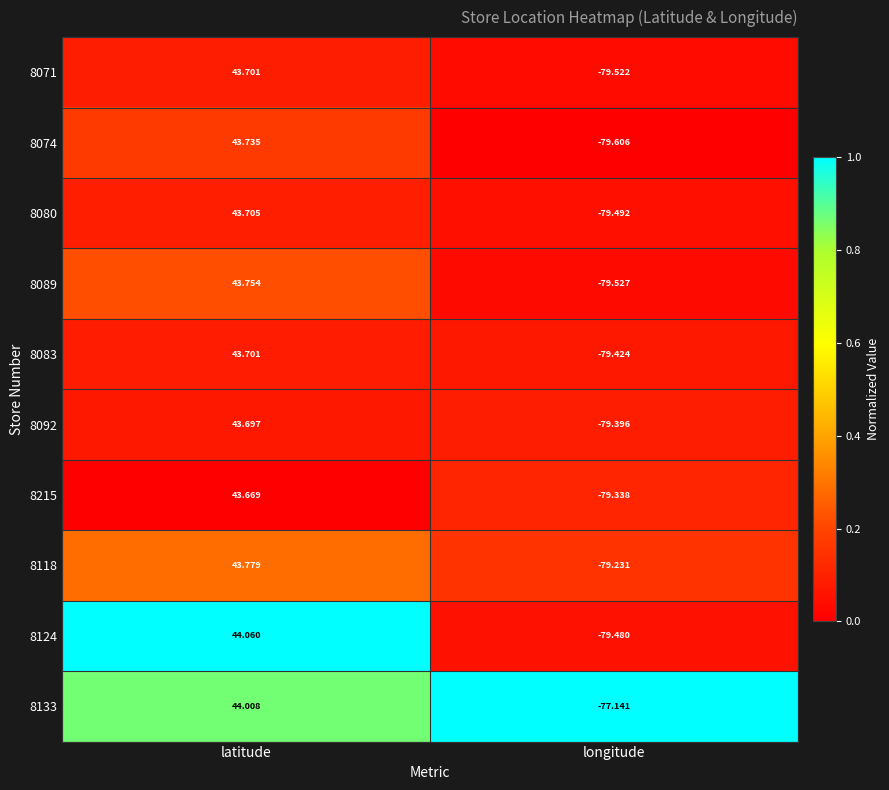

How many categories are shown in the chart?

2